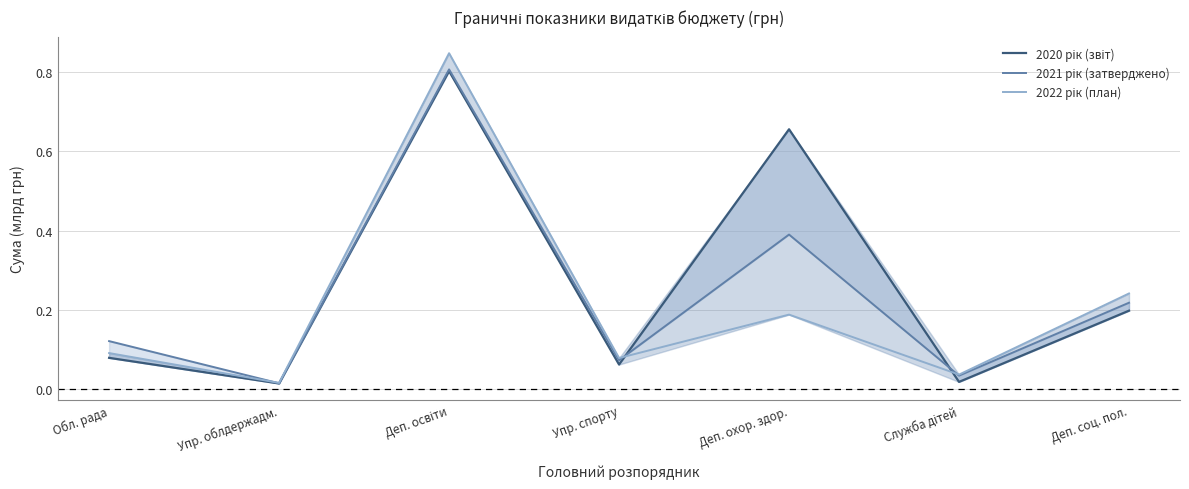

Reading left to right, extract all data points from this chart.

2020 рік (звіт): 0.1	0.0	0.8	0.1	0.7	0.0	0.2
2021 рік (затверджено): 0.1	0.0	0.8	0.1	0.4	0.0	0.2
2022 рік (план): 0.1	0.0	0.8	0.1	0.2	0.0	0.2